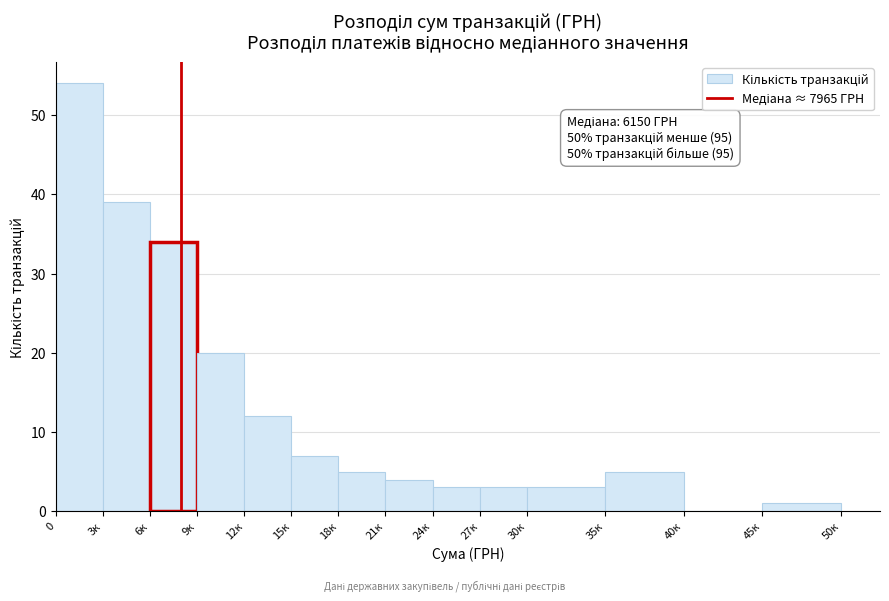

Reading left to right, transcribe all the data shown in this chart.

0=54	3к=39	6к=34	9к=20	12к=12	15к=7	18к=5	21к=4	24к=3	27к=3	30к=3	35к=5	40к=0	45к=1